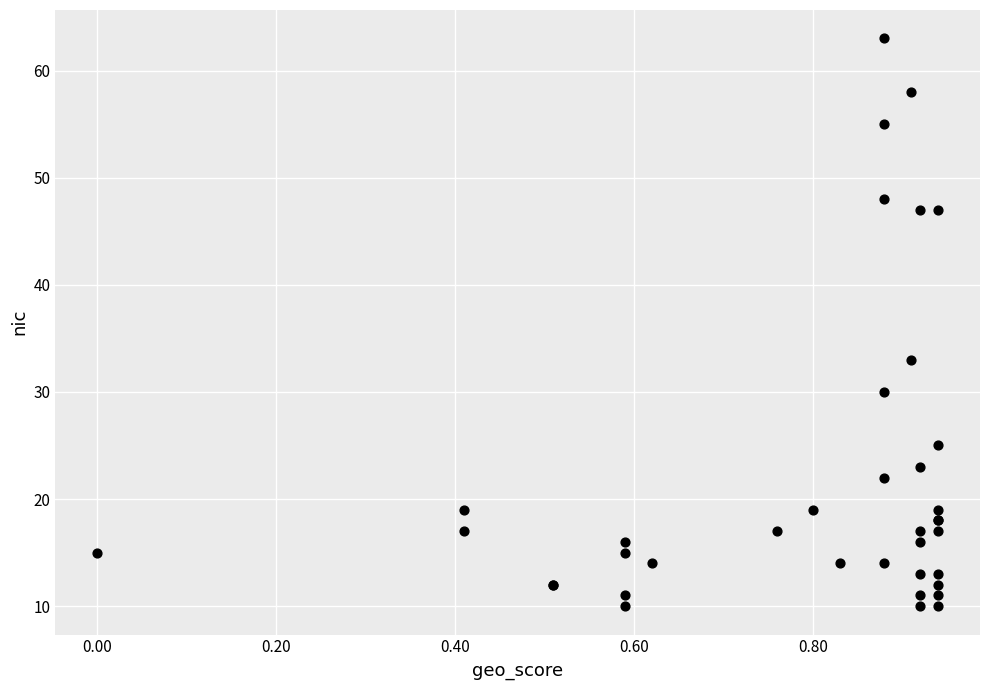

What Y value in the scatter plot is closest to 36?

33